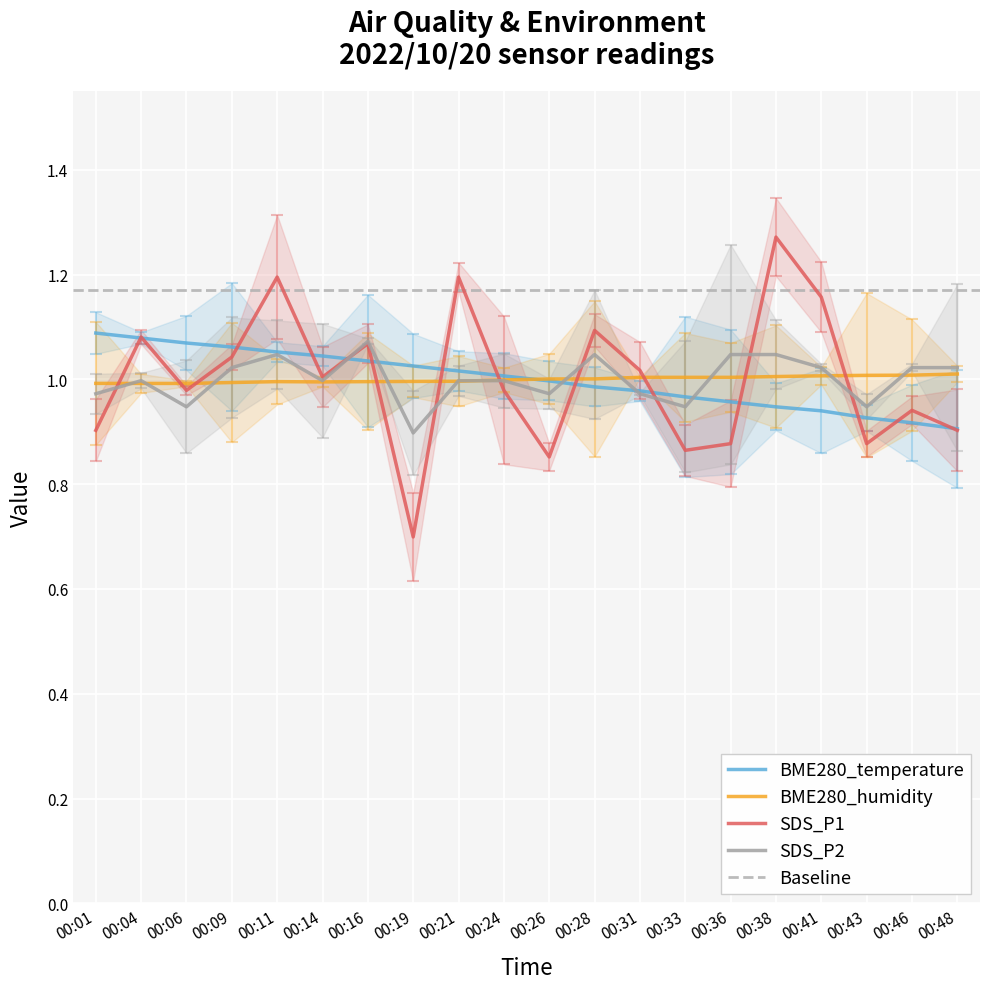

True or false: BME280_temperature has a value of 1.4 at 00:14.

False